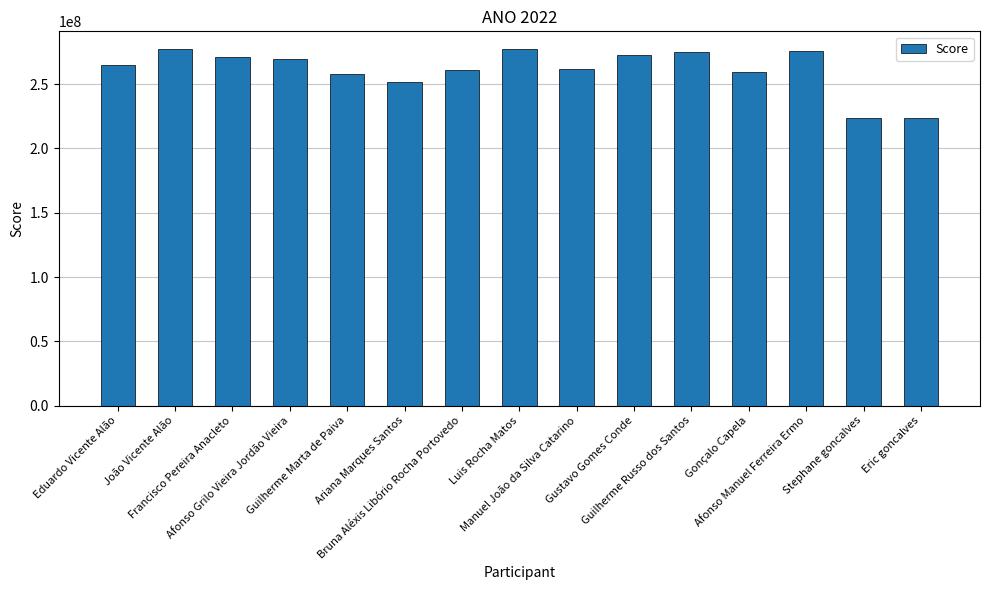

What is the sum of all values?

3921664978